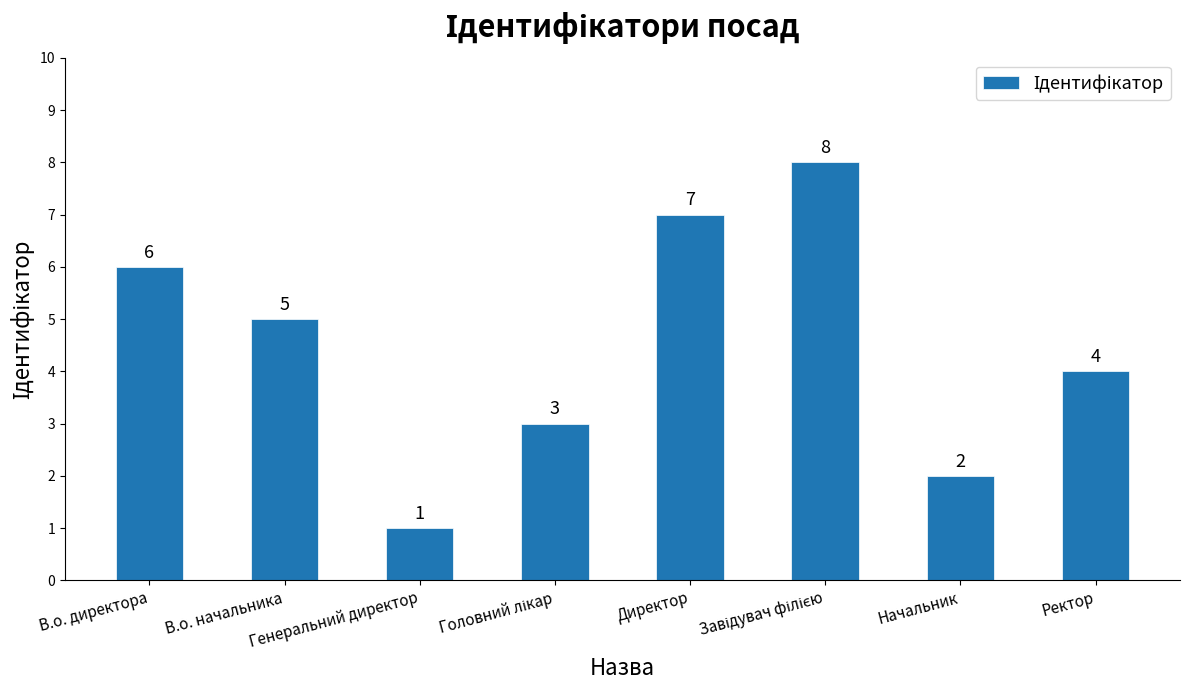

What position from the right is Генеральний директор?

6